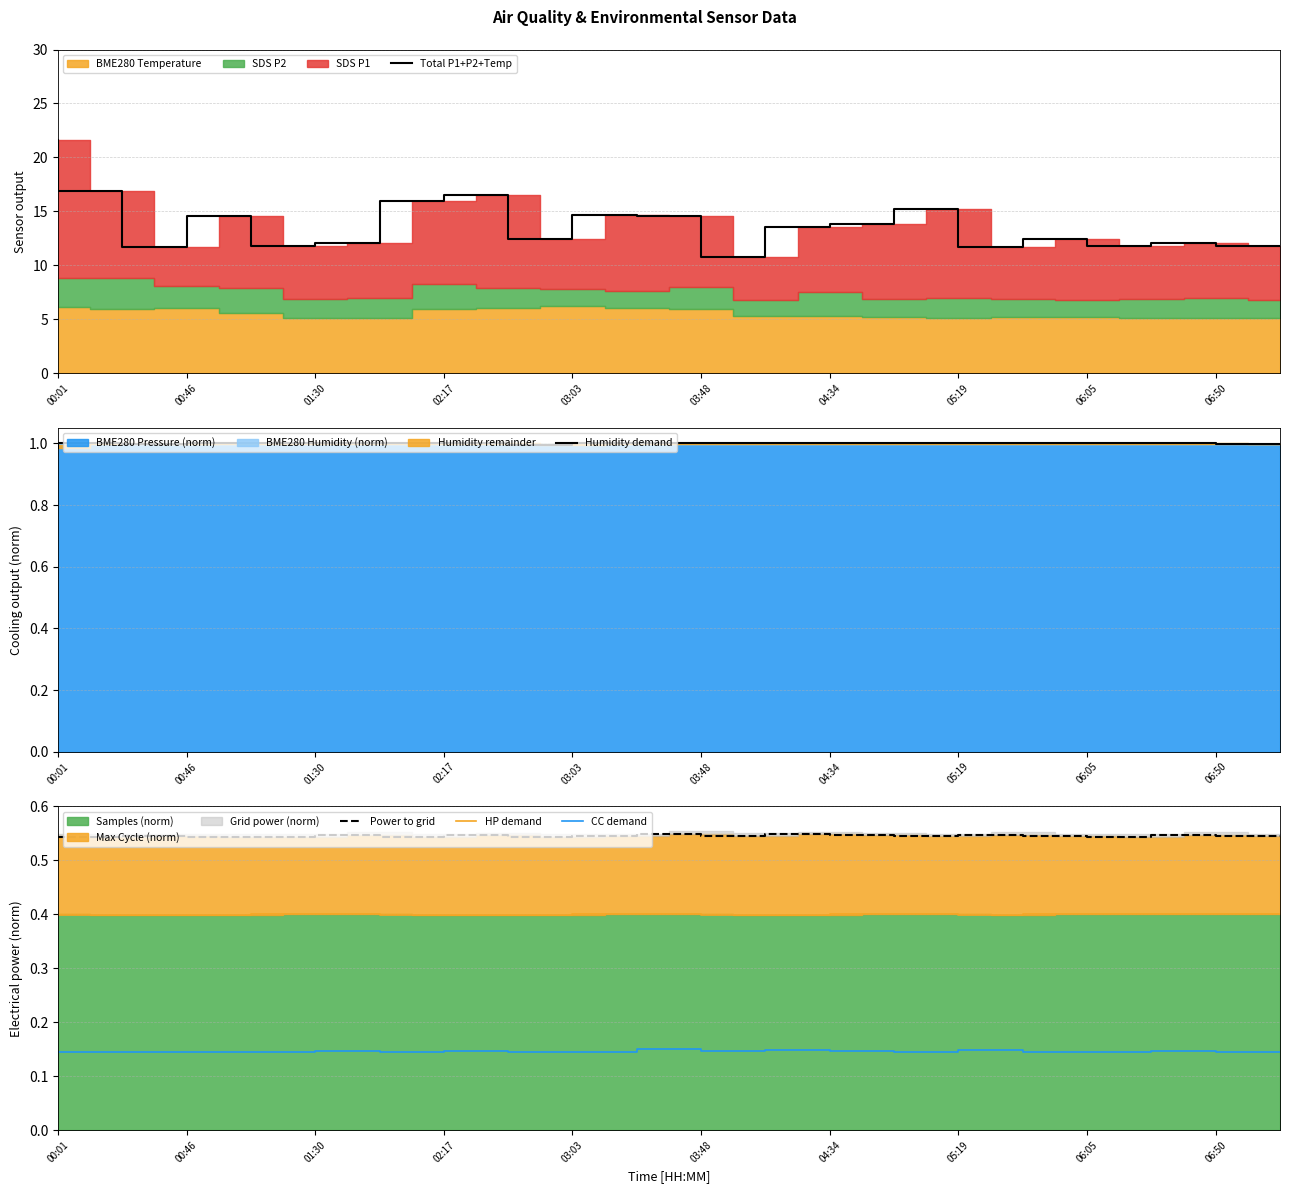

The Total P1+P2+Temp series shows 12.4 at 03:03. True or false?

True